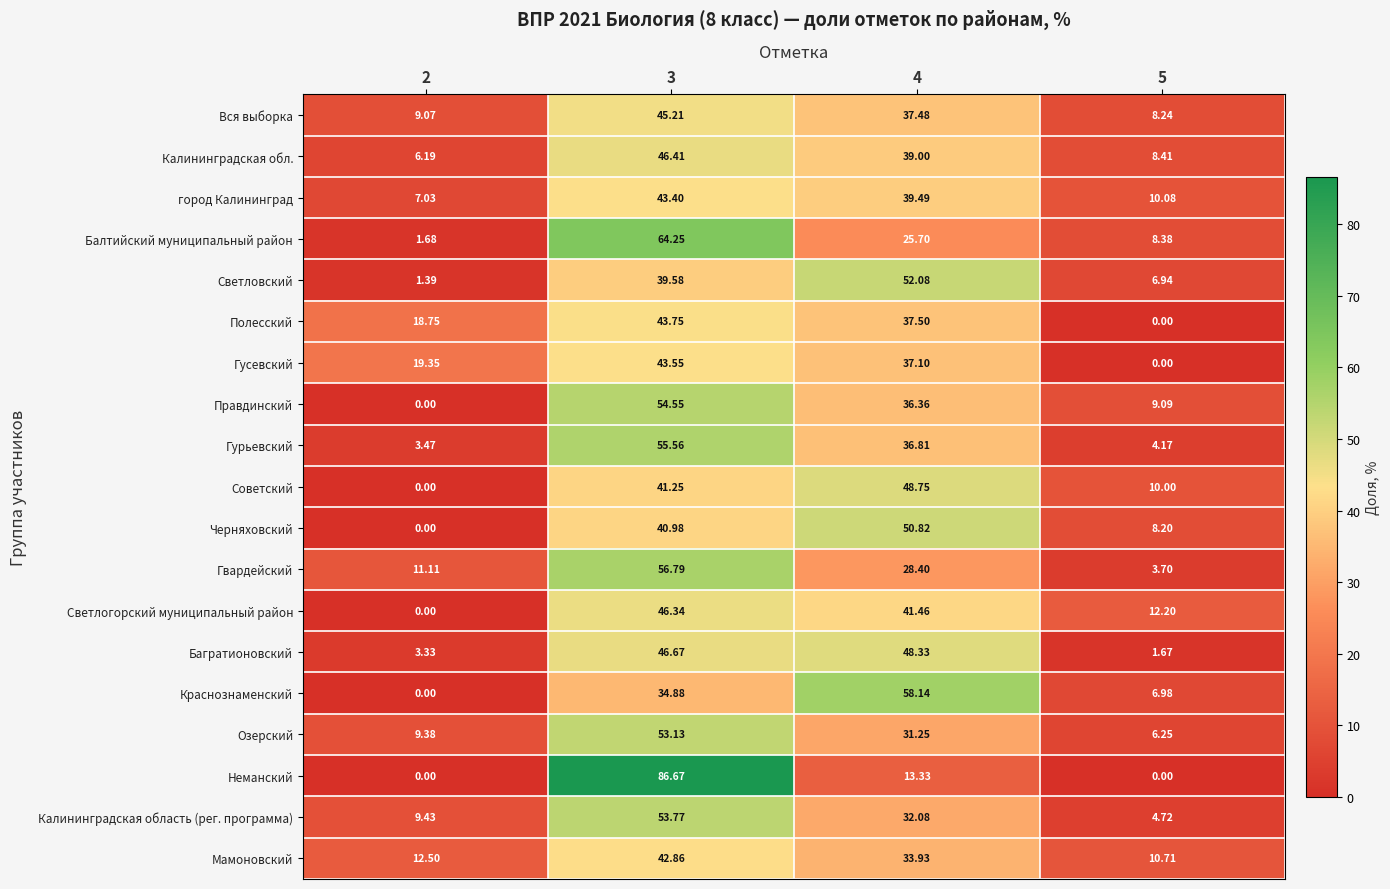

Is the value of Калининградская область (рег. программа) at 5 greater than the value of Черняховский at 2?

Yes